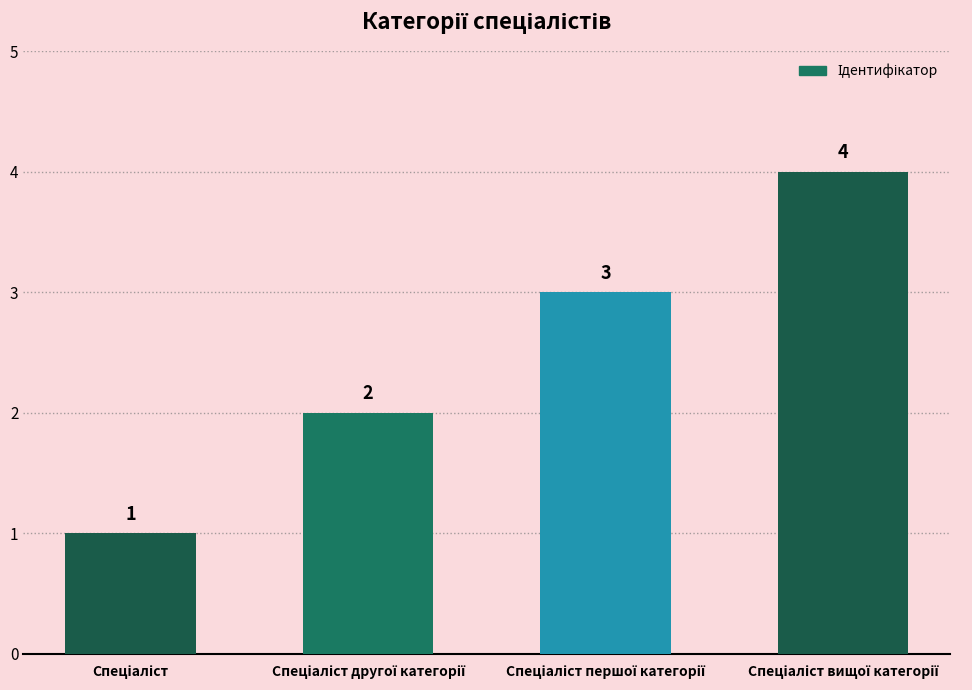

What is the sum of all values?

10